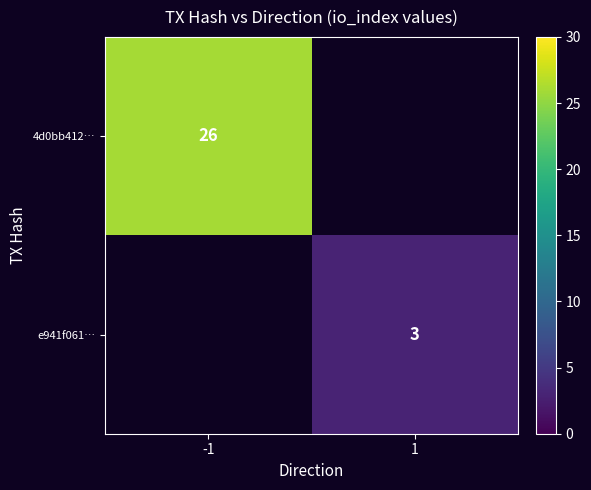

True or false: 4d0bb412… has a value of 26 at -1.

True